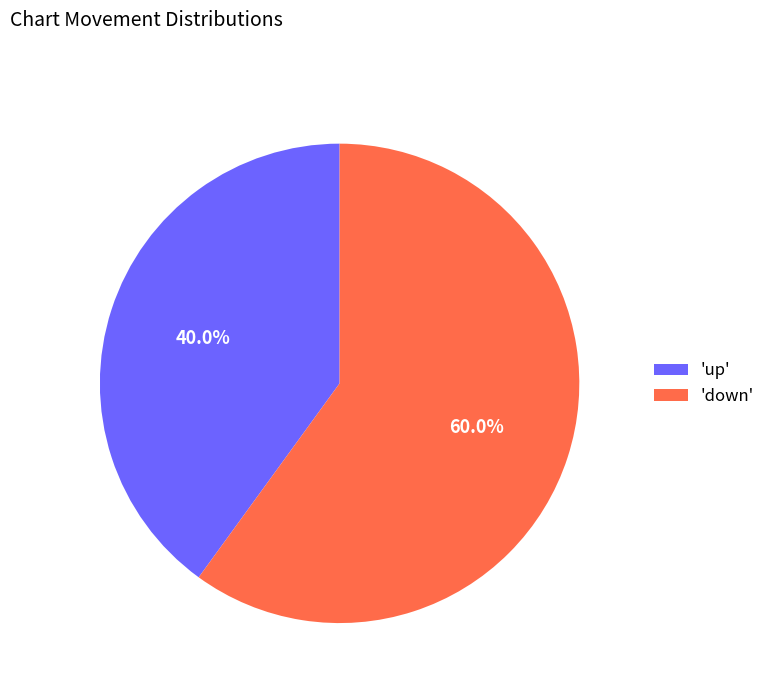

Rank the categories by value from lowest to highest.

'up', 'down'